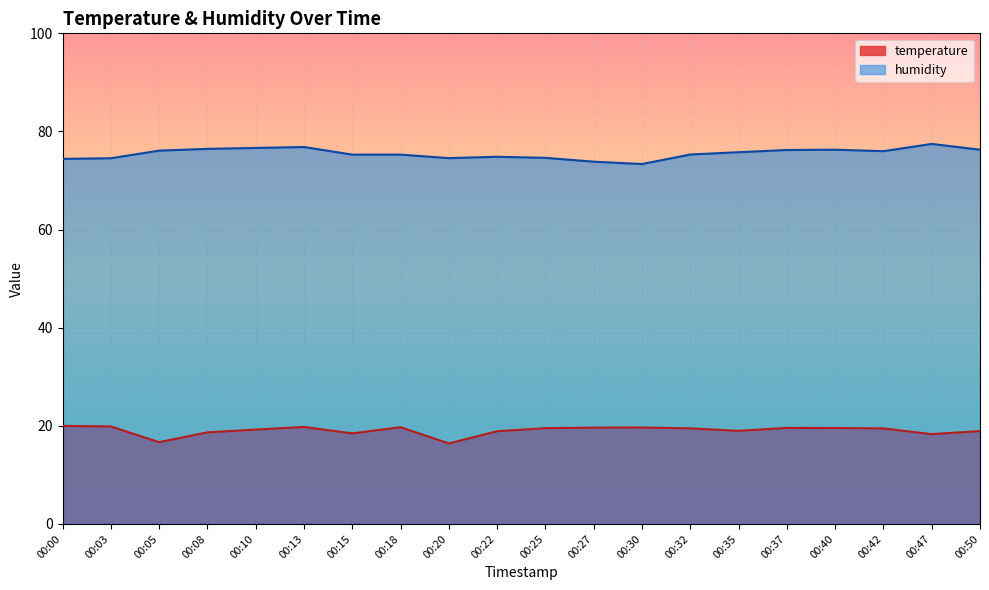

Reading left to right, what are all the values shown in this chart?

temperature: 20.0	19.9	16.7	18.7	19.2	19.8	18.5	19.7	16.4	18.9	19.5	19.6	19.7	19.5	19.0	19.6	19.6	19.5	18.3	18.9
humidity: 74.4	74.5	76.1	76.5	76.6	76.8	75.3	75.3	74.6	74.8	74.6	73.8	73.4	75.3	75.8	76.2	76.3	76.0	77.5	76.3